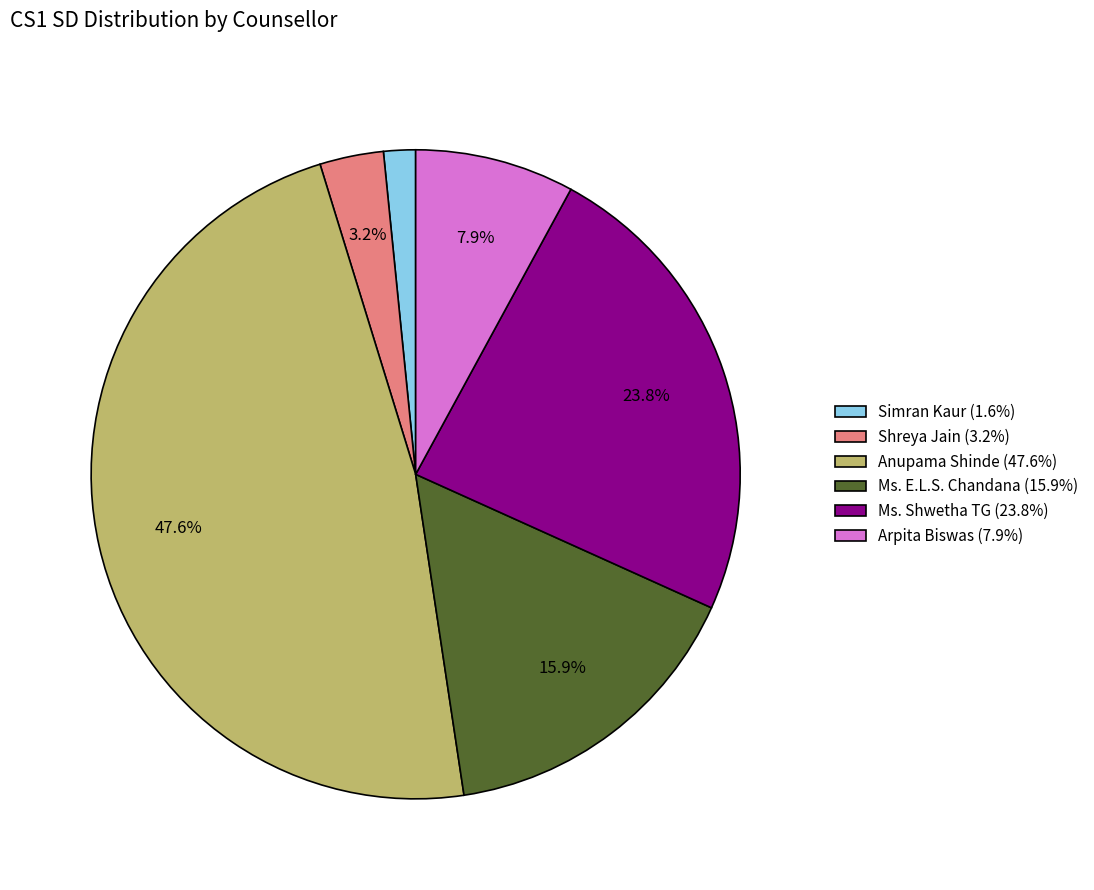

Between Ms. E.L.S. Chandana (15.9%) and Ms. Shwetha TG (23.8%), which is larger?

Ms. Shwetha TG (23.8%)